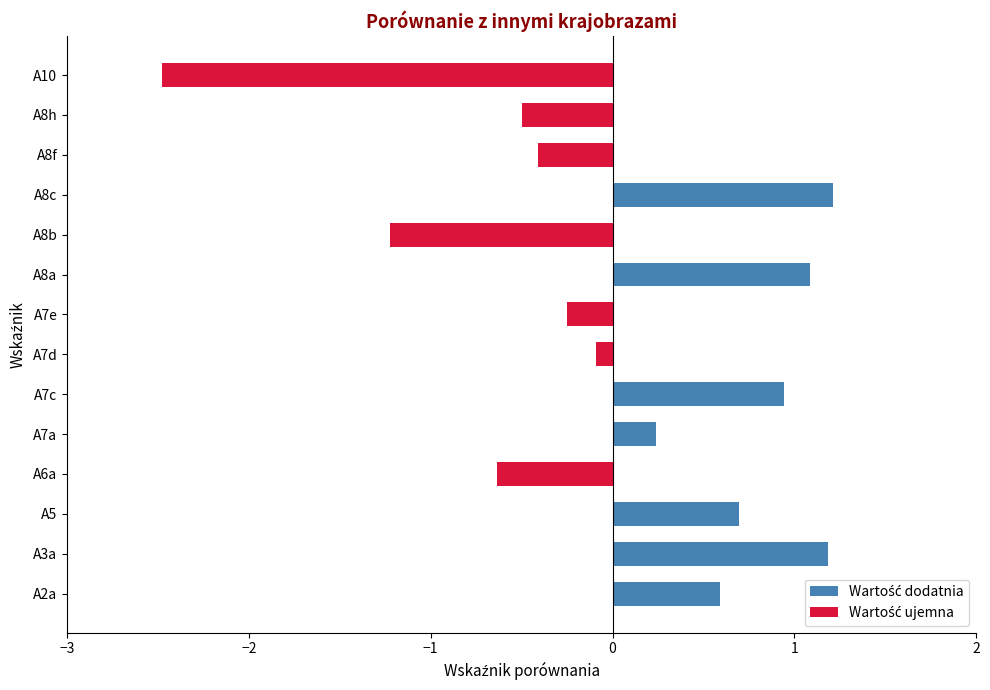

What are all the series names shown in the legend?

Wartość dodatnia, Wartość ujemna